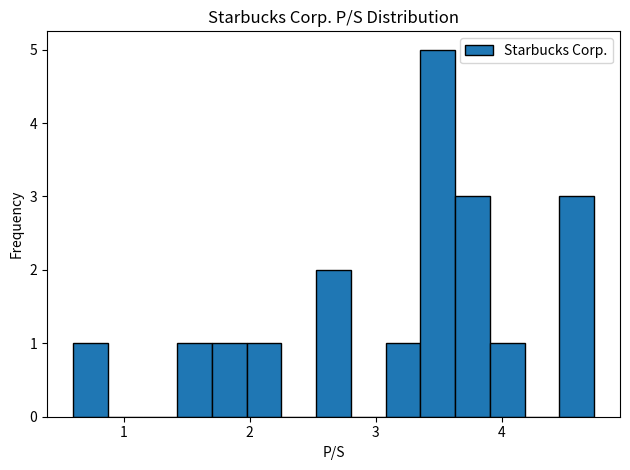

Read against the x-axis, roughly where is the centre of the tallest bar?

3.5